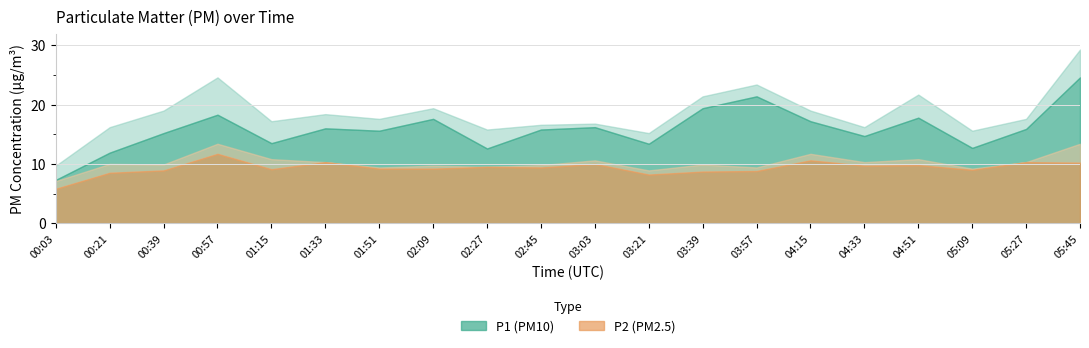

What is the label of the 16th point from the right?

01:15